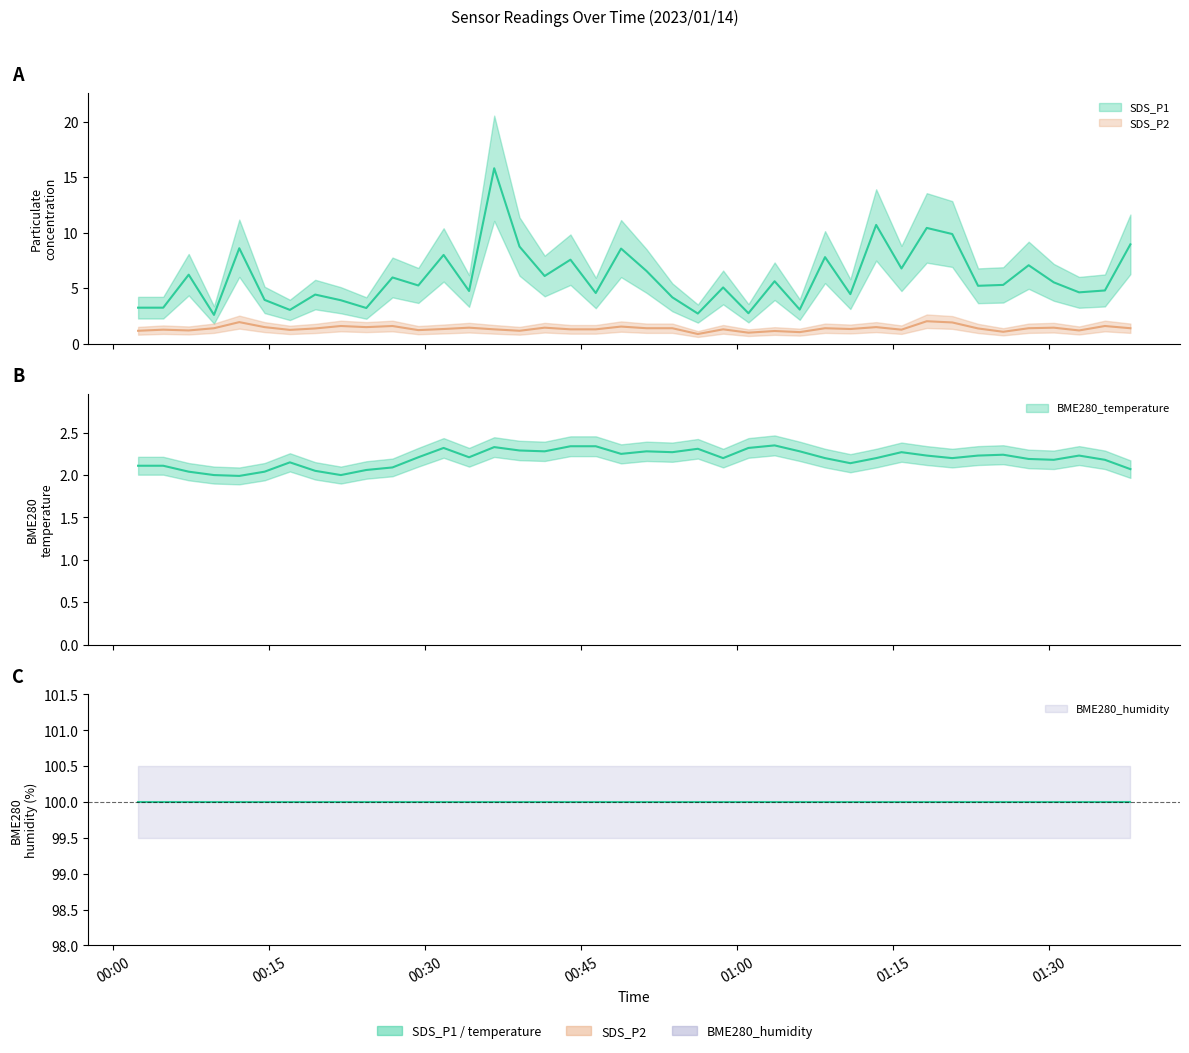

Which series has the widest spread of values?

SDS_P1